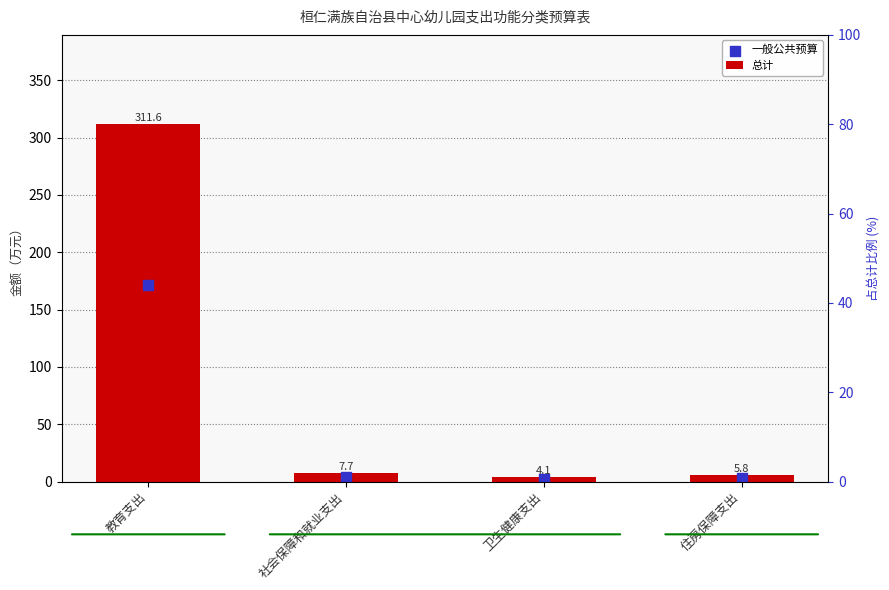

Which series reaches the maximum Y coordinate?

总计